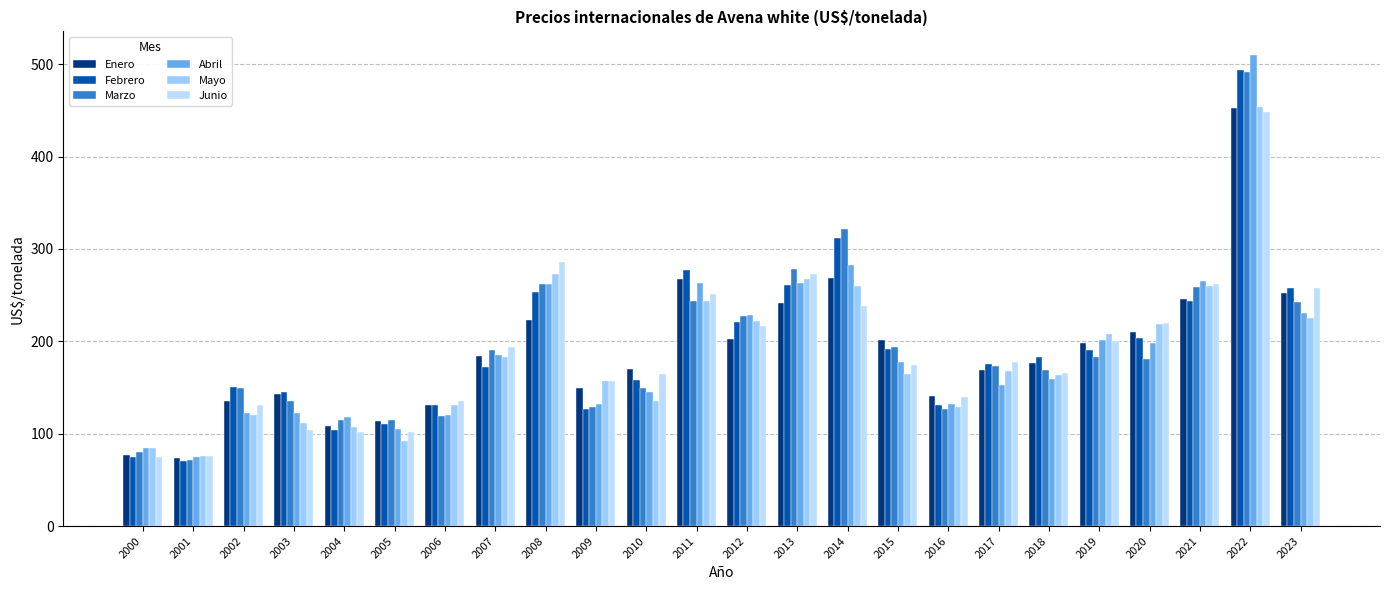

What is the maximum value shown in the chart?

510.1